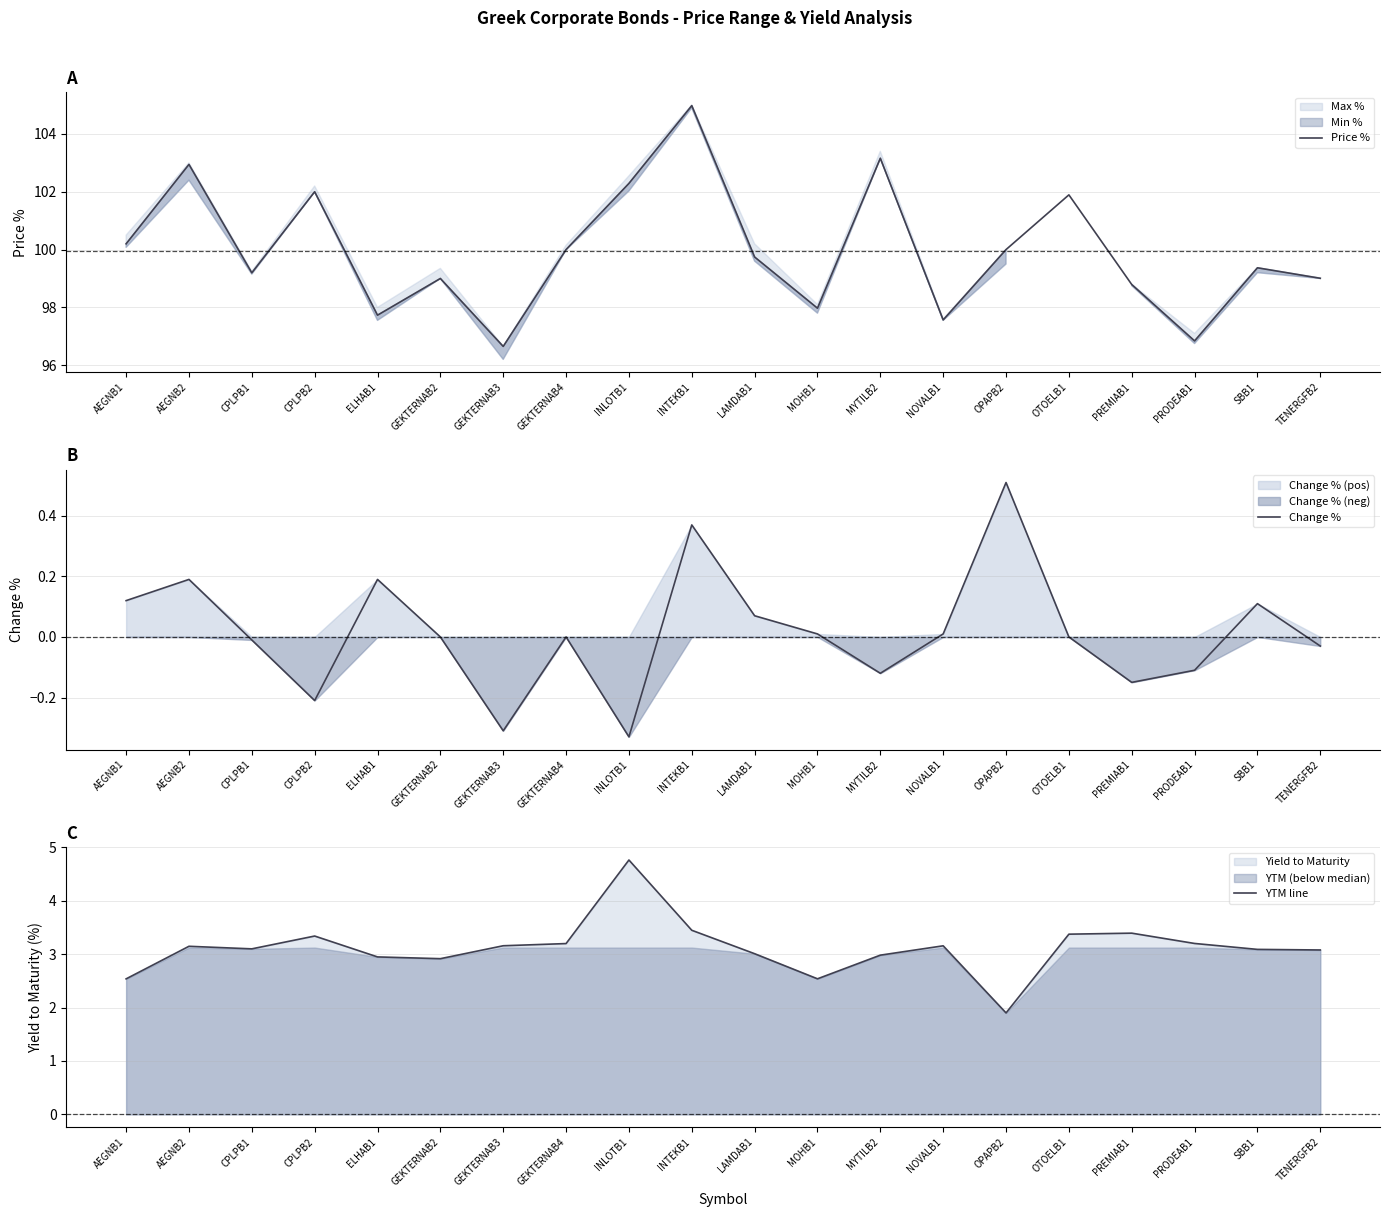

What is the difference between the maximum and minimum values in the Price % series?

8.3